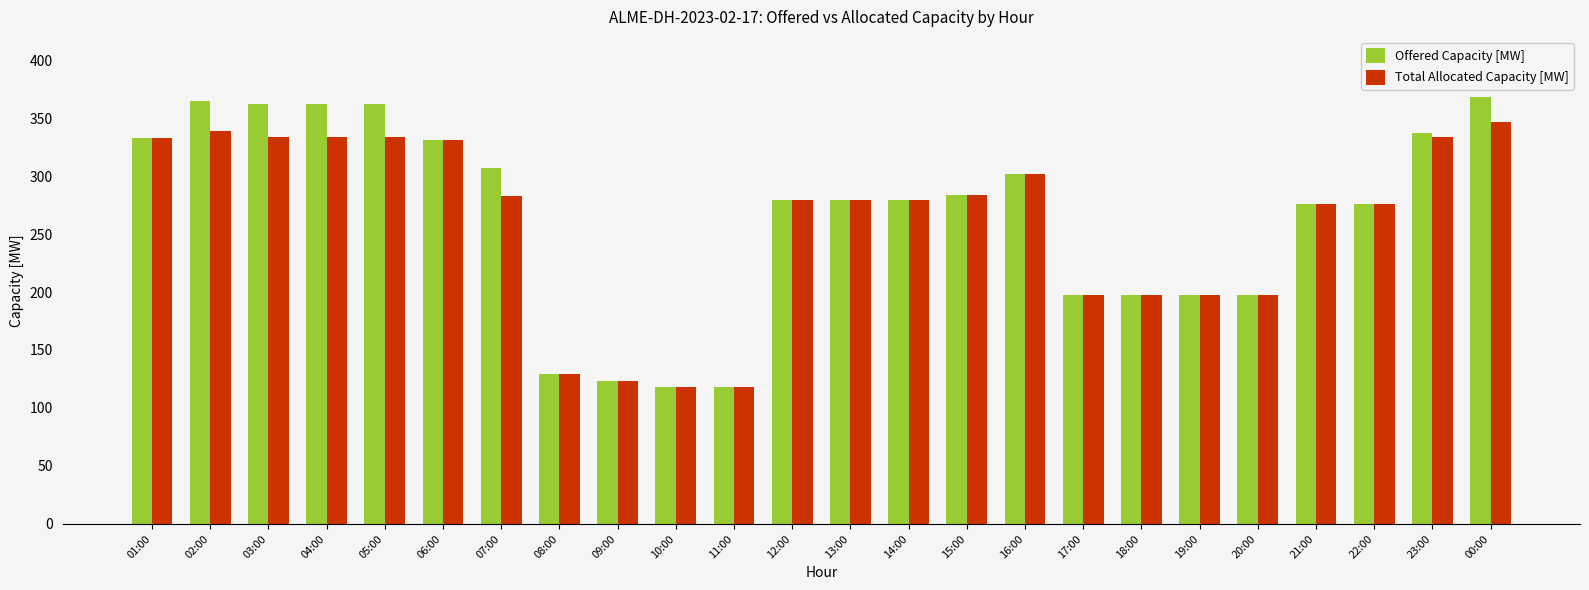

Rank the series at 03:00 from lowest to highest value.

Total Allocated Capacity [MW], Offered Capacity [MW]